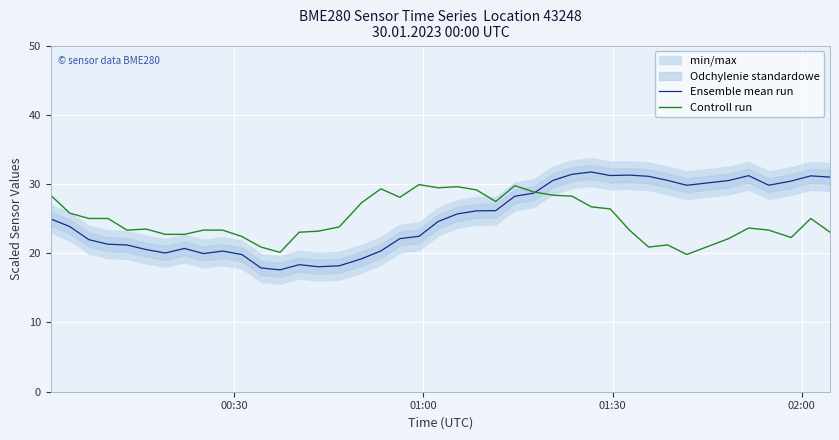

Which series has the largest range (max minus min)?

Ensemble mean run